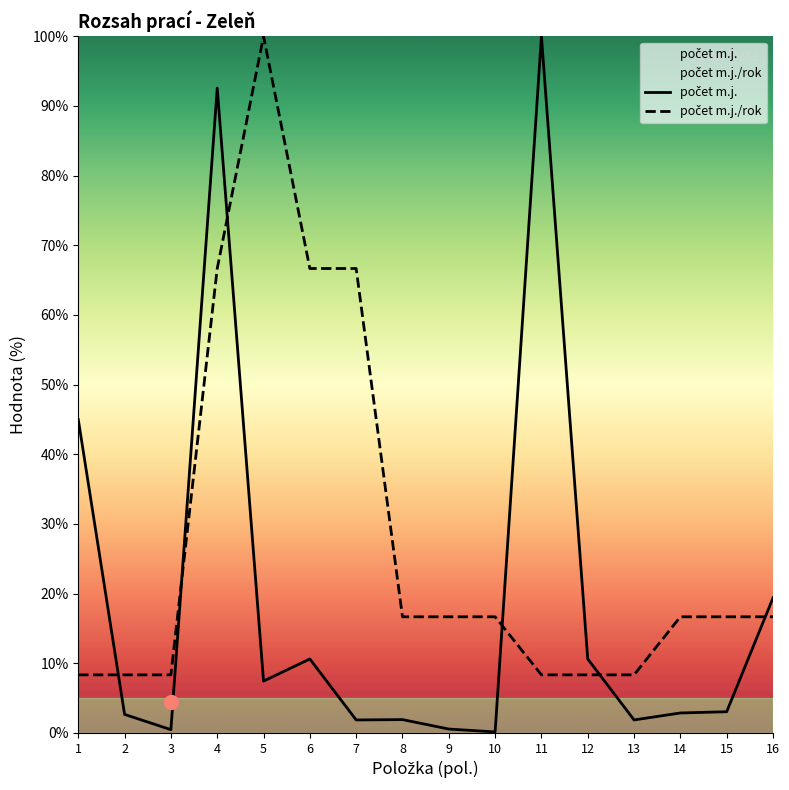

At which category is the sum across all series the highest?

4